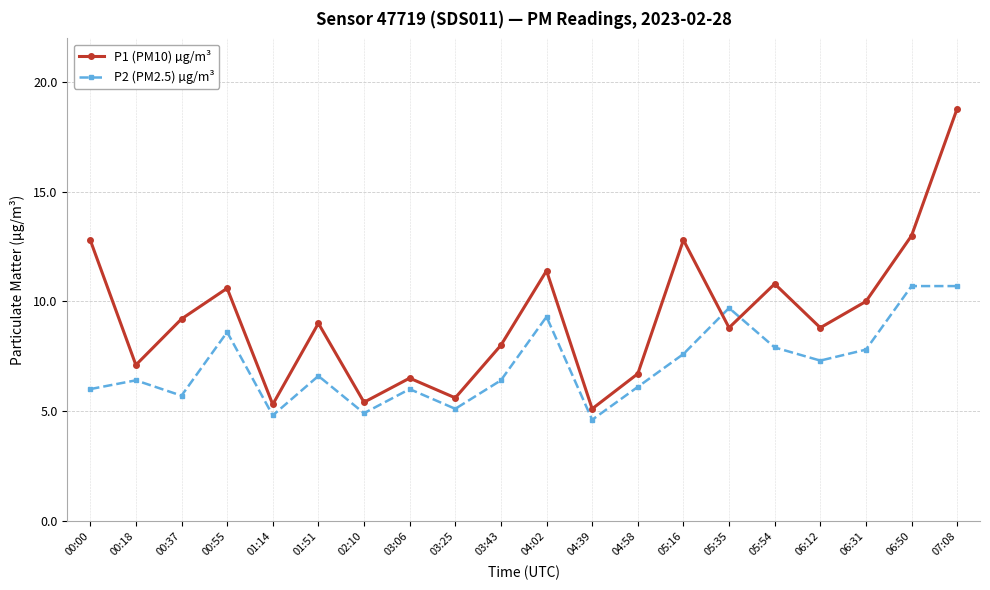

Rank the series by their average value, from highest to lowest.

P1 (PM10) µg/m³, P2 (PM2.5) µg/m³